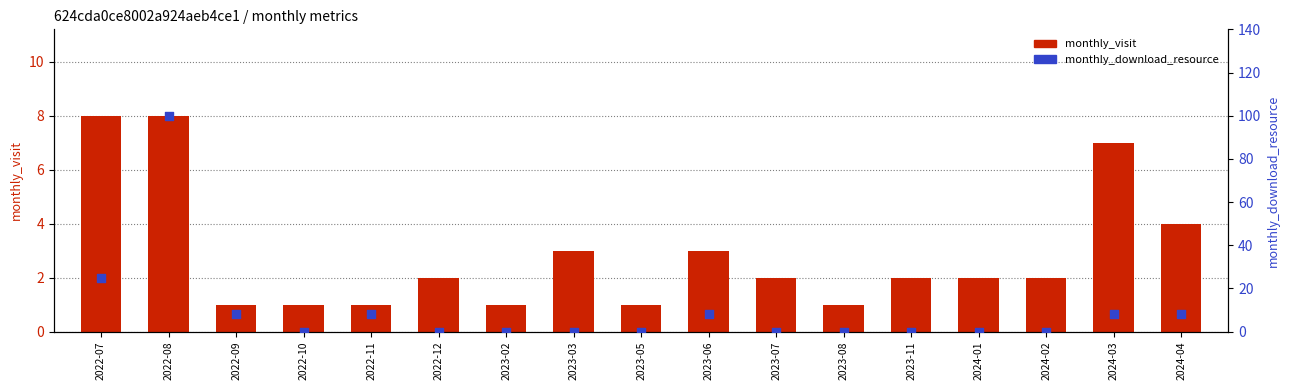

Is the value of monthly_download_resource at 2024-04 greater than the value of monthly_visit at 2024-02?

Yes